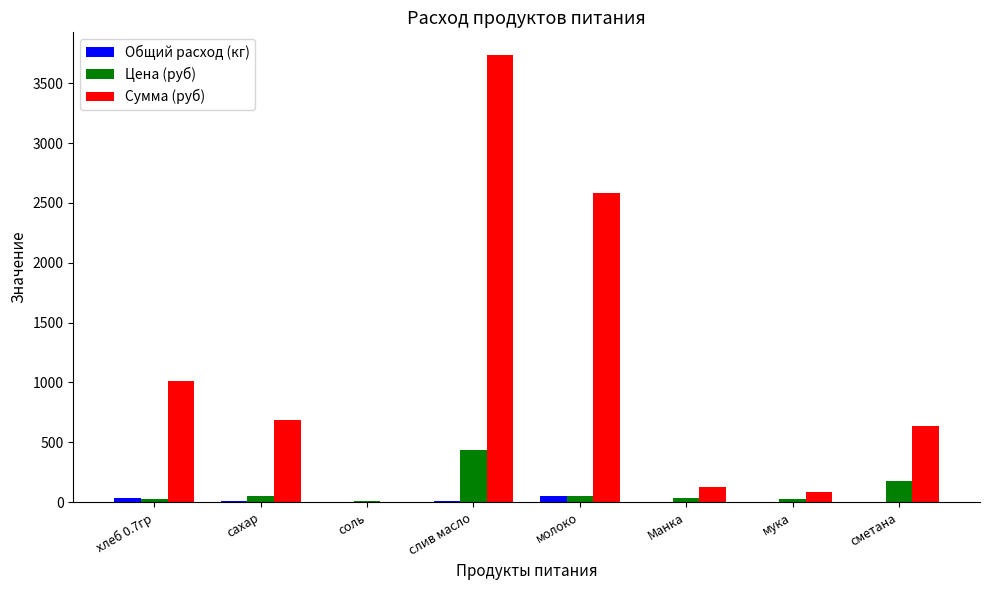

True or false: Общий расход (кг) has a value of 8.5 at слив масло.

True